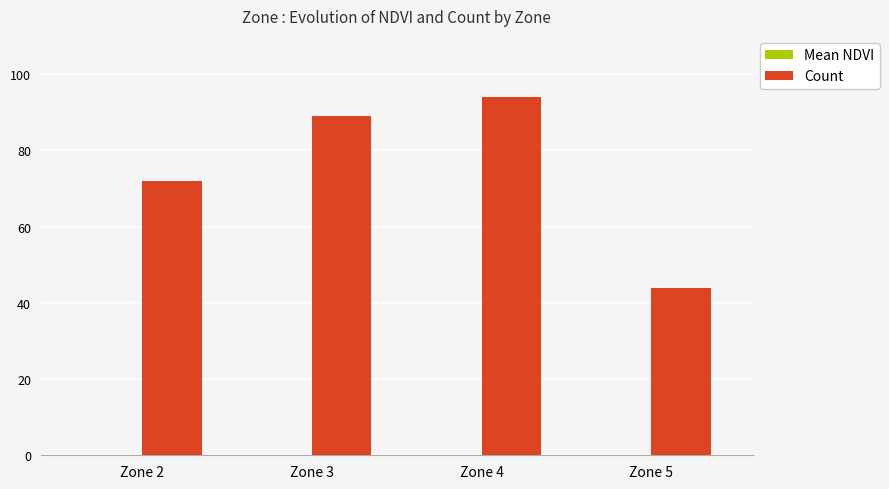

Which series has the largest total across all categories?

Count